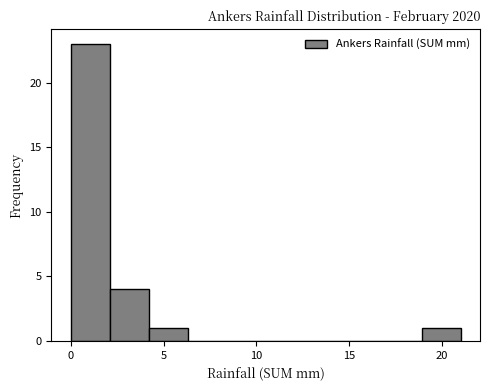

Reading left to right, transcribe this chart: for each bar, give the range it covers on the x-axis and its height. Neither the bar edges nor the heights are printed on the chart, so give them approximately, as read against the axes.

0.0 to 2.1: 23
2.1 to 4.2: 4
4.2 to 6.3: 1
6.3 to 8.4: 0
8.4 to 10.5: 0
10.5 to 12.6: 0
12.6 to 14.7: 0
14.7 to 16.8: 0
16.8 to 18.9: 0
18.9 to 21.0: 1